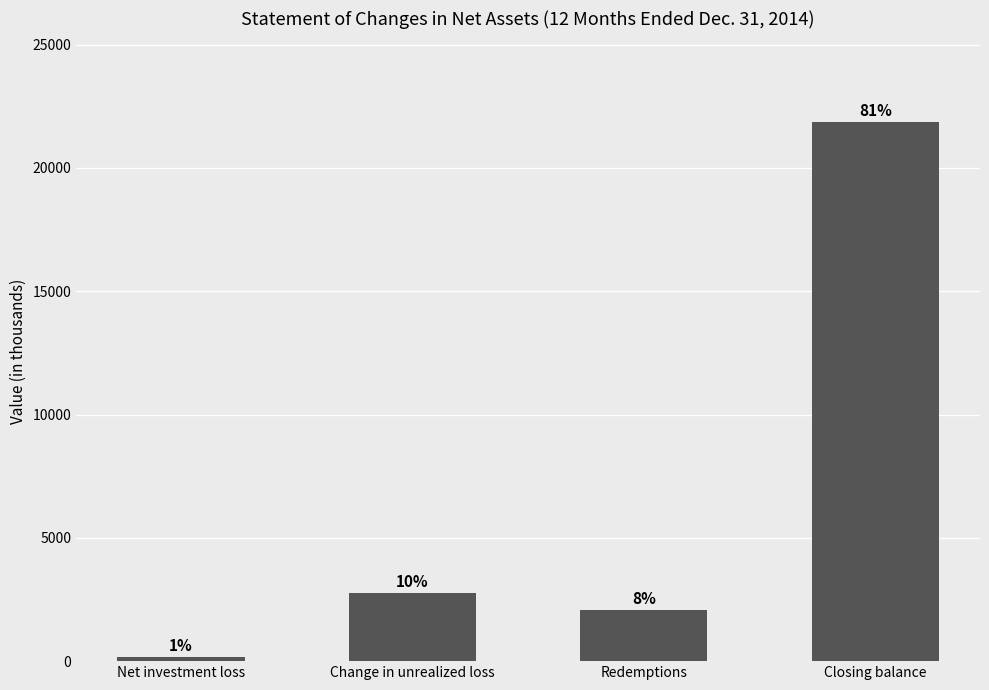

Which label corresponds to the largest value in the chart?

Closing balance